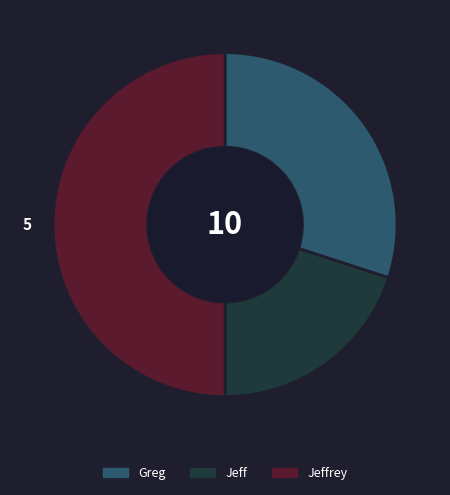

What is the ratio of the value at Jeffrey to the value at Greg?

1.7